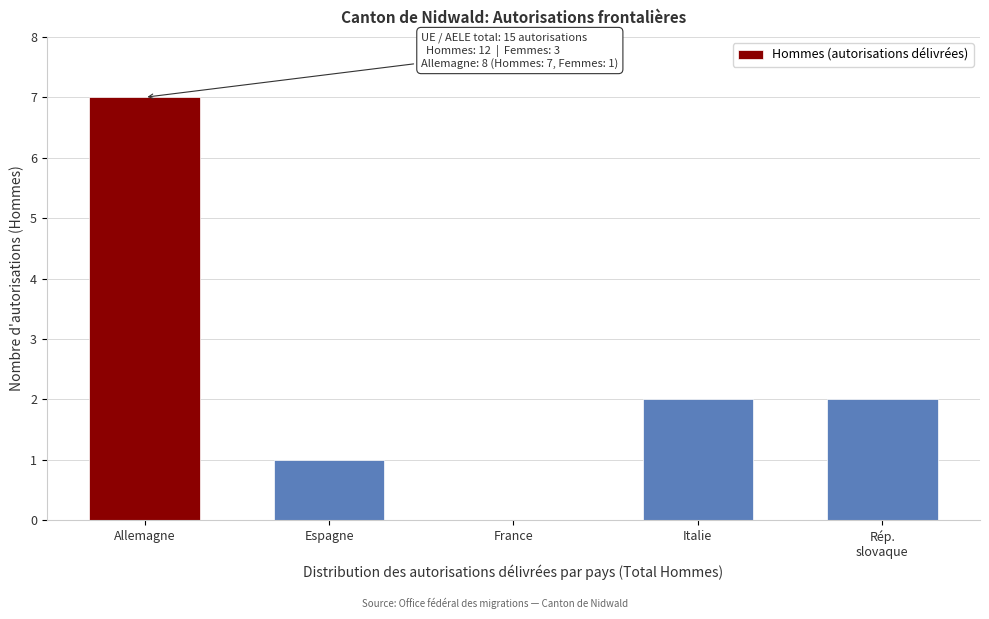

What is the sum of the values at Espagne and Allemagne?

8